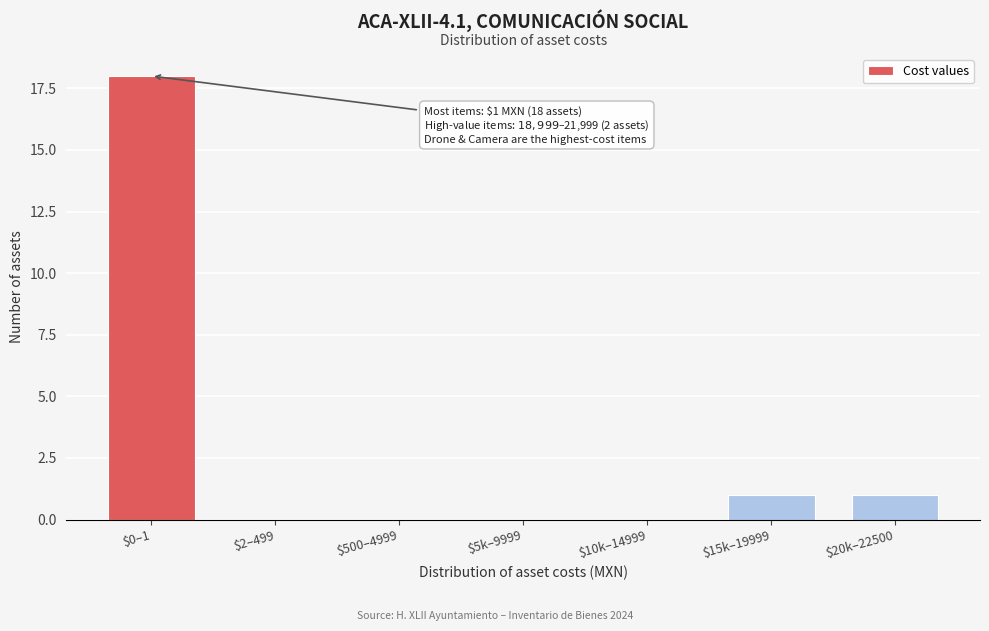

What is the greatest value displayed?

18